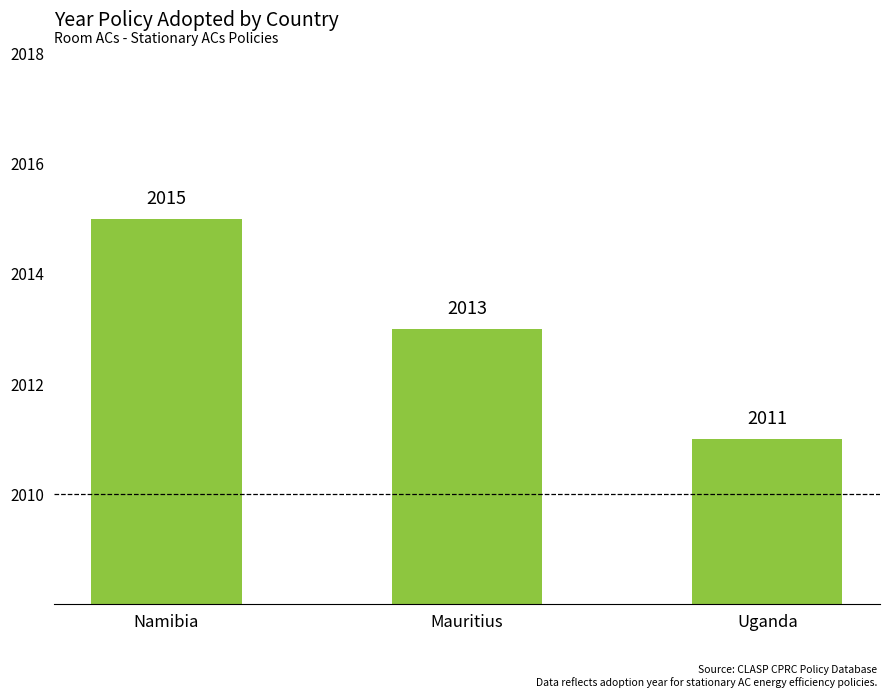

The value at Namibia is 2015. True or false?

True